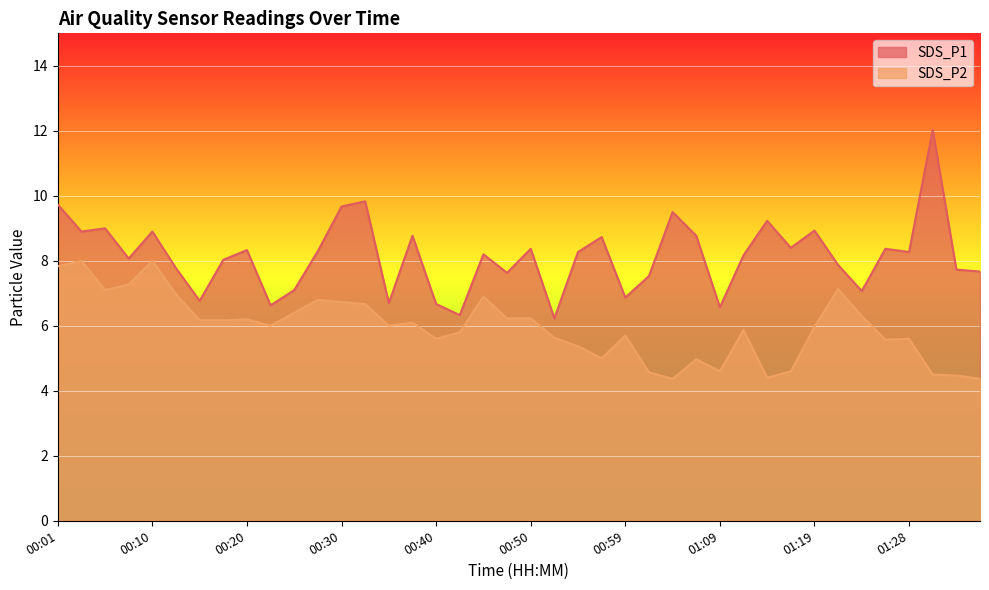

What is the difference between the maximum and second lowest values in the SDS_P2 series?

3.6